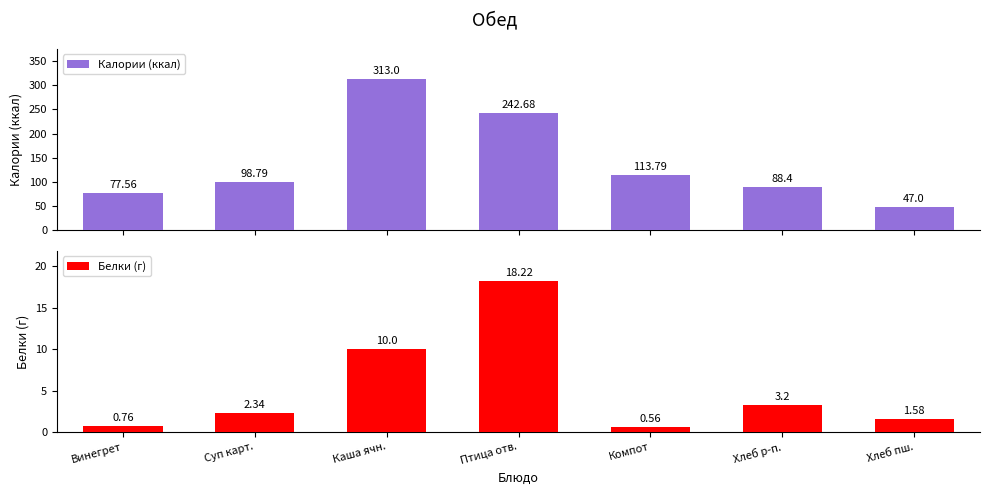

What is the difference between the maximum and minimum values in the Белки (г) series?

17.7